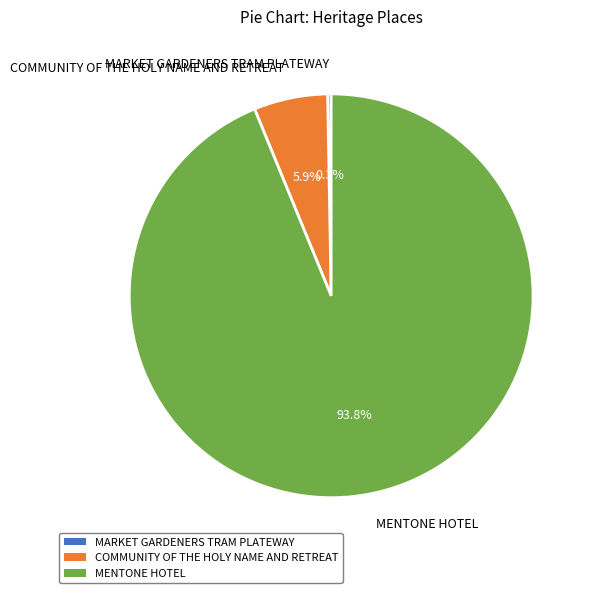

What is the total percentage of COMMUNITY OF THE HOLY NAME AND RETREAT and MENTONE HOTEL?

99.7%